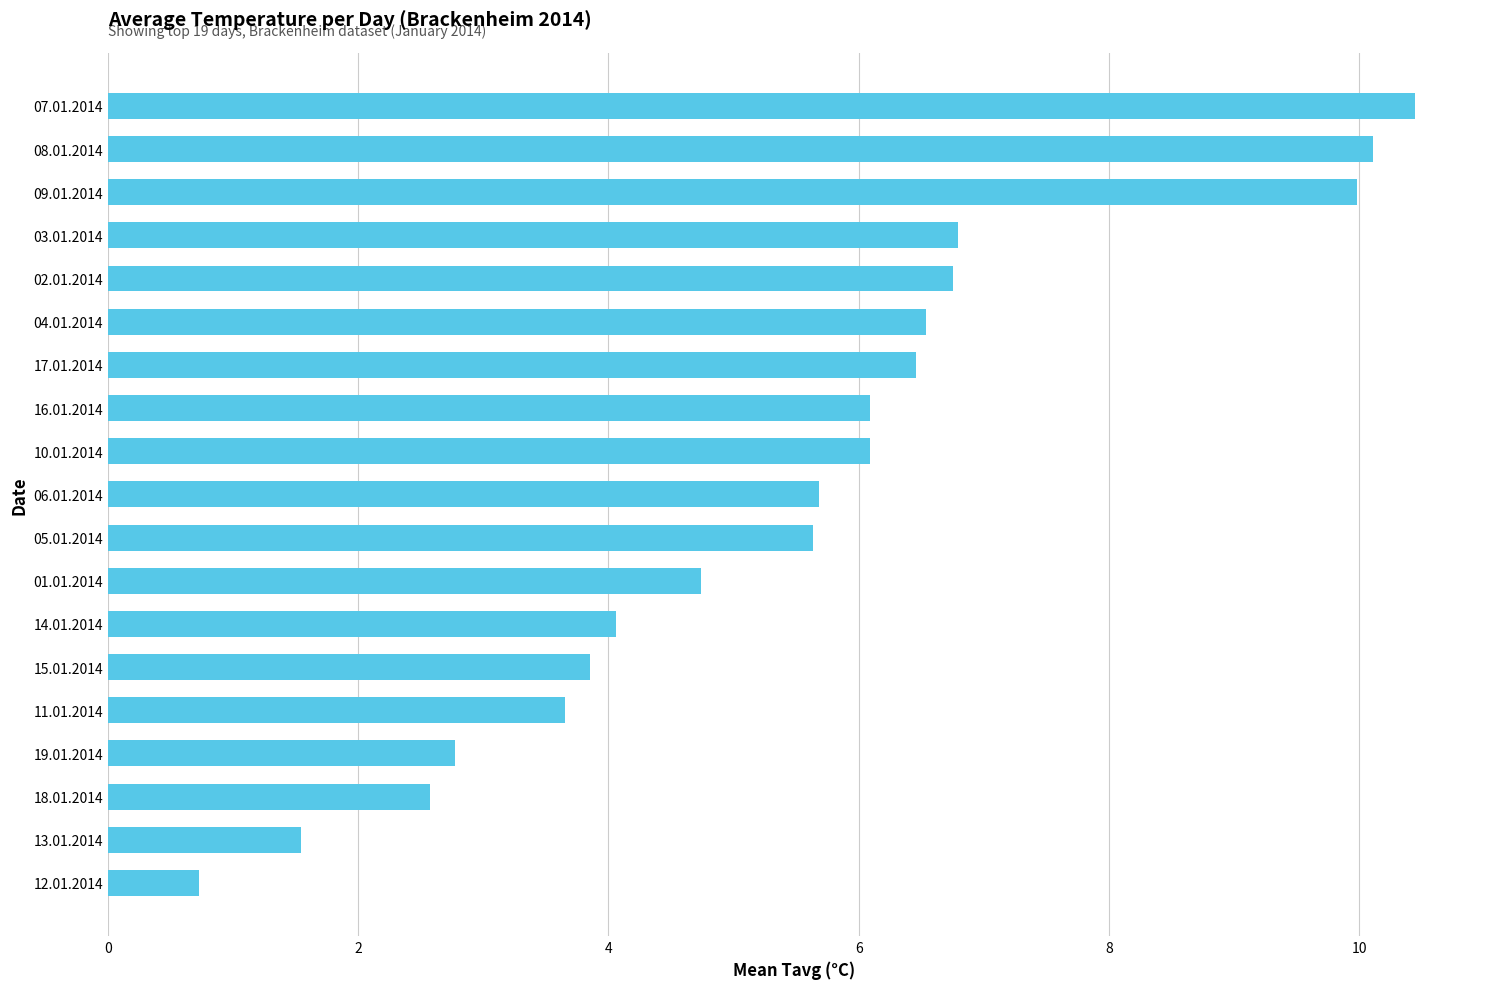

What is the difference between the maximum and second lowest values?

8.9